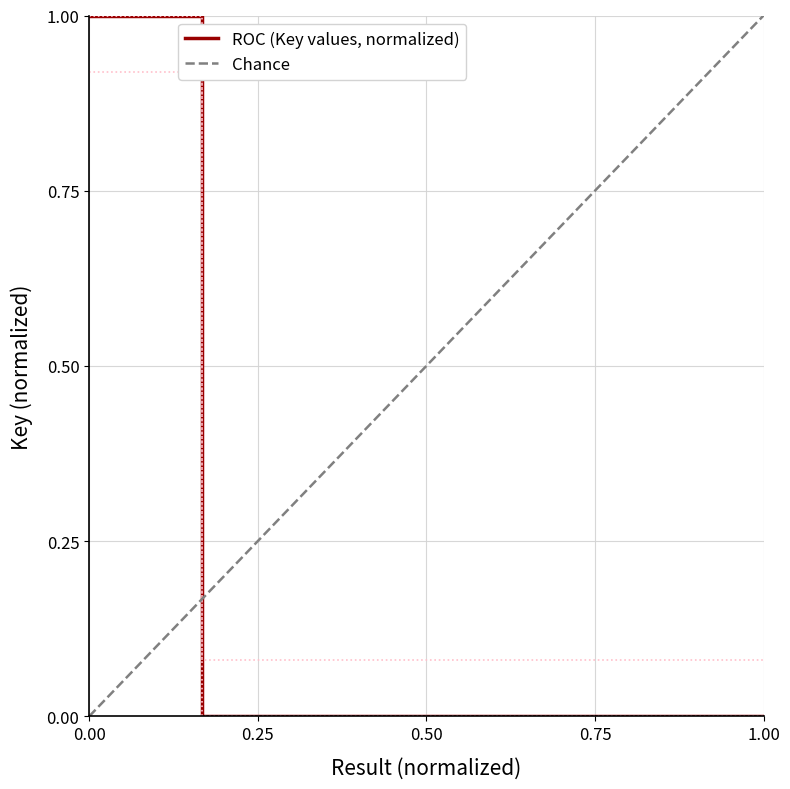

Where is the data nearest to the value 0?

6